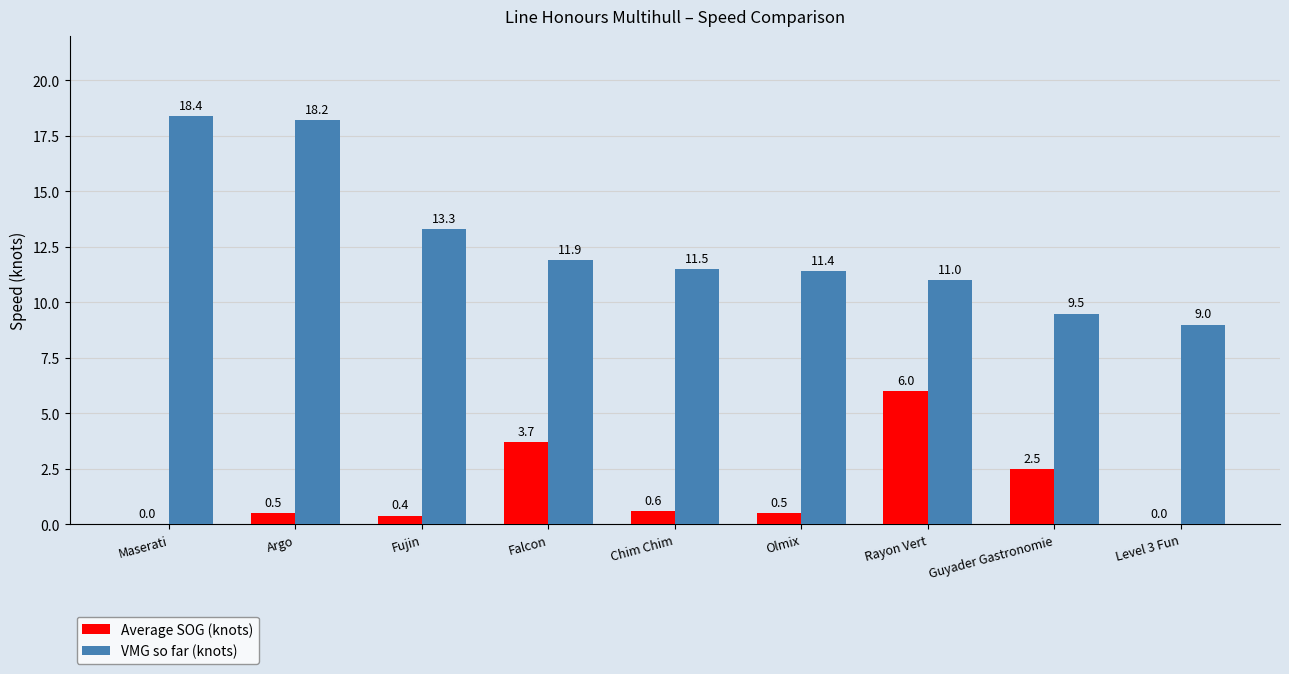

Where is VMG so far (knots) nearest to the value 13?

Fujin